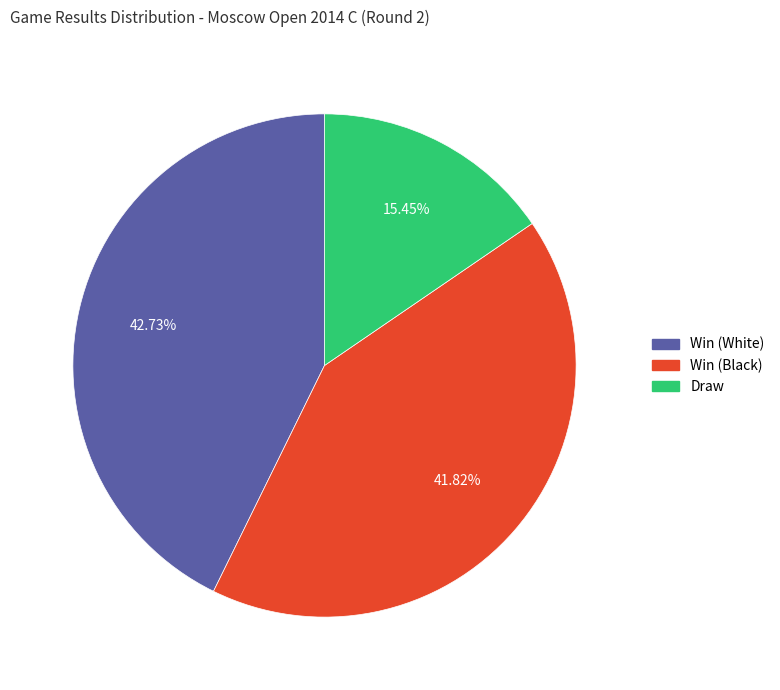

How many slices are in this pie chart?

3